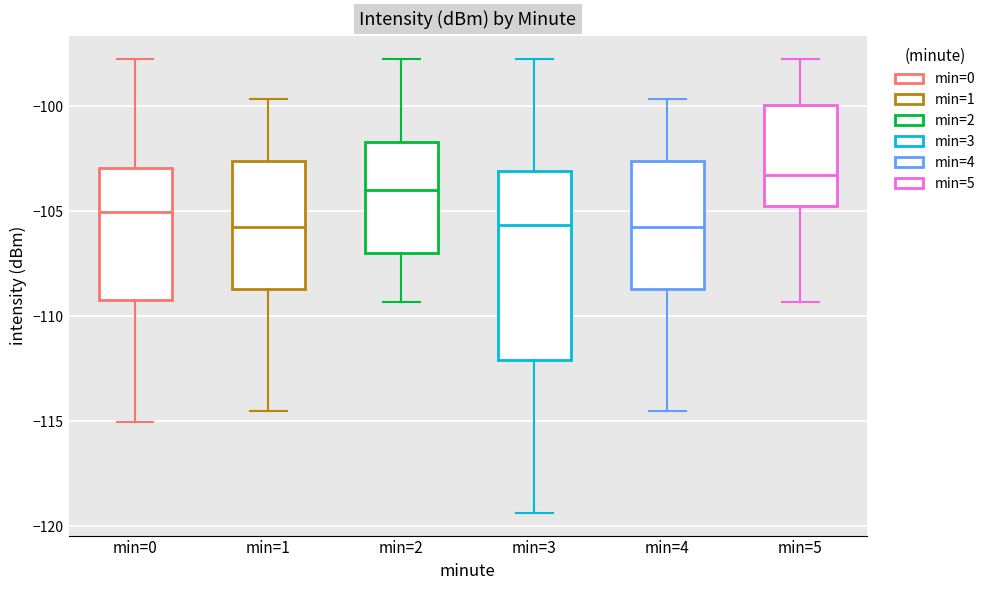

Where does the upper whisker of the box for min=2 end on the y-axis? The values are not printed on the chart, so give them approximately, as read against the axis.

-97.5